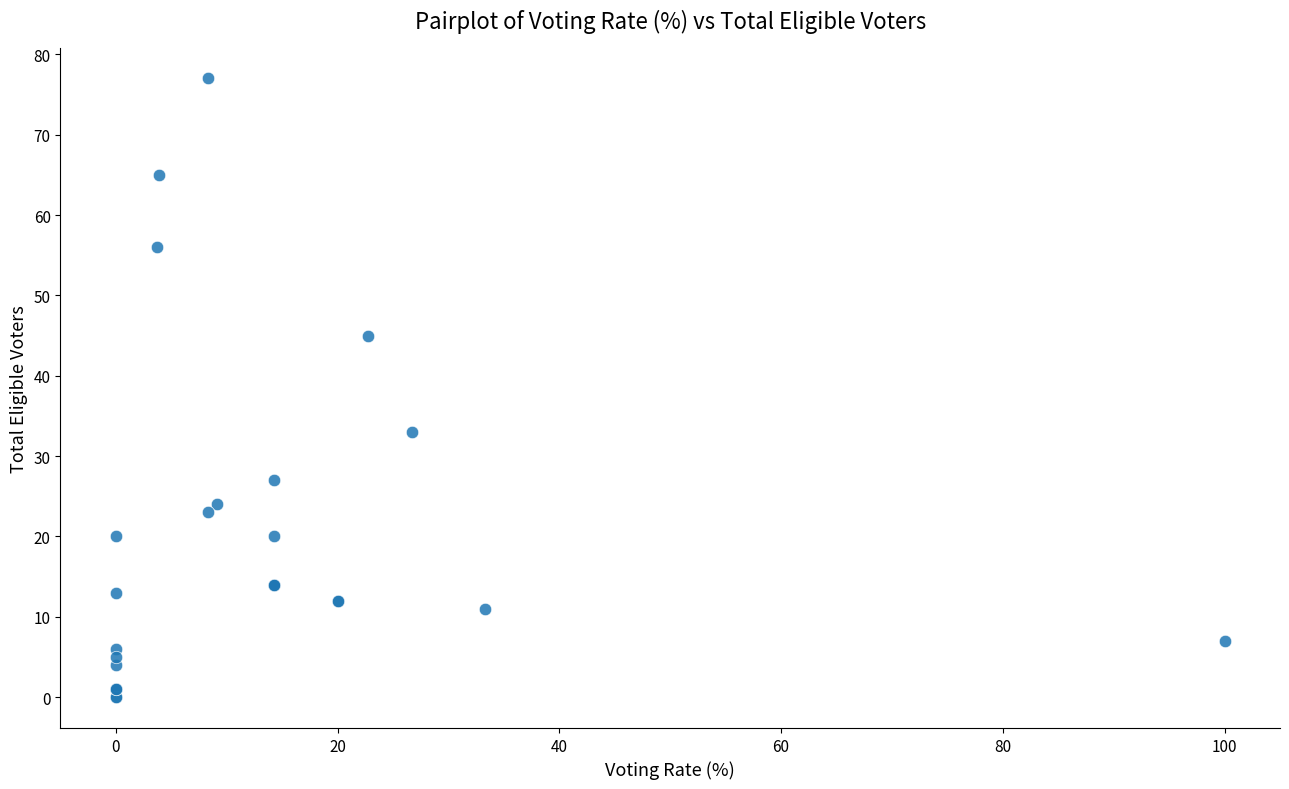

What Y value in the scatter plot is closest to 38?

33